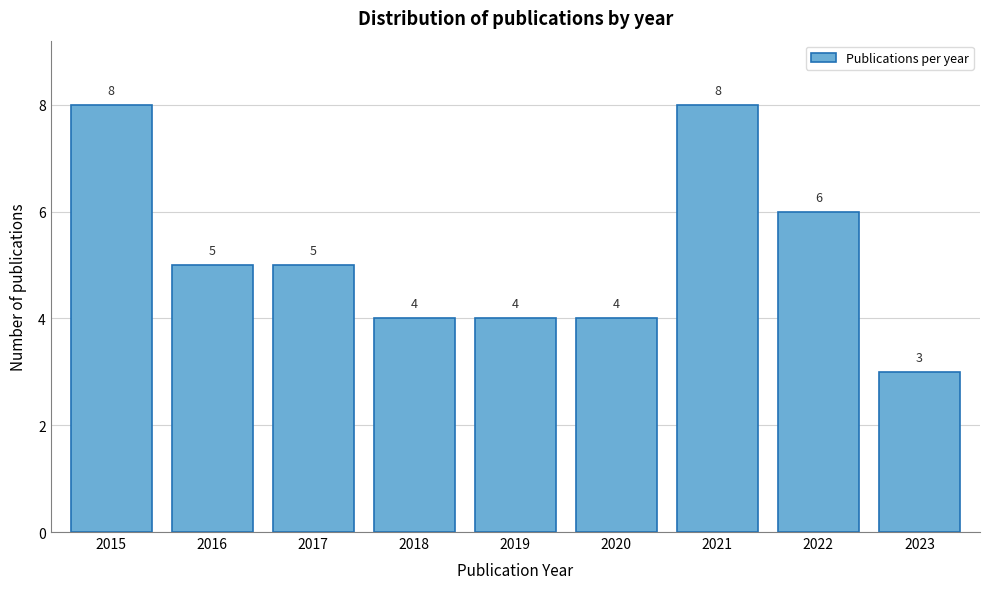

Reading left to right, extract all data points from this chart.

2015=8	2016=5	2017=5	2018=4	2019=4	2020=4	2021=8	2022=6	2023=3